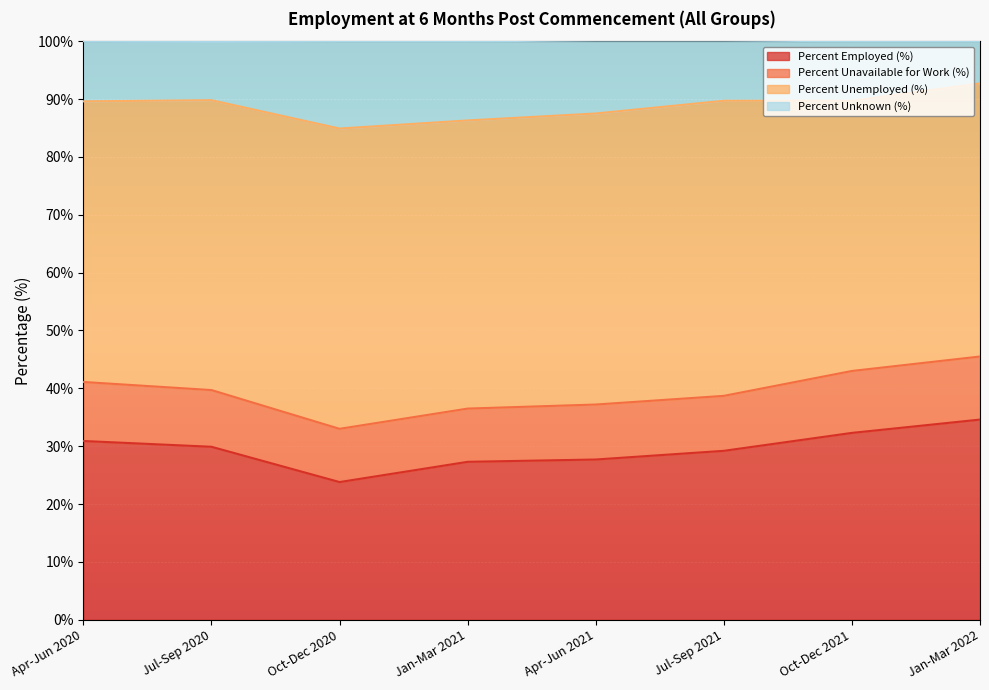

Count the number of categories in the chart.

8